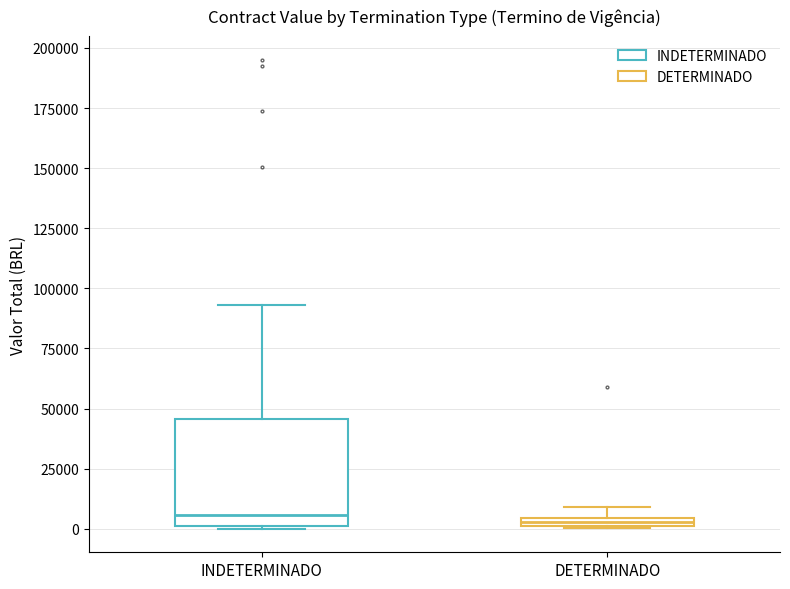

Where is the upper edge of the box for INDETERMINADO on the y-axis? The values are not printed on the chart, so give them approximately, as read against the axis.

45000